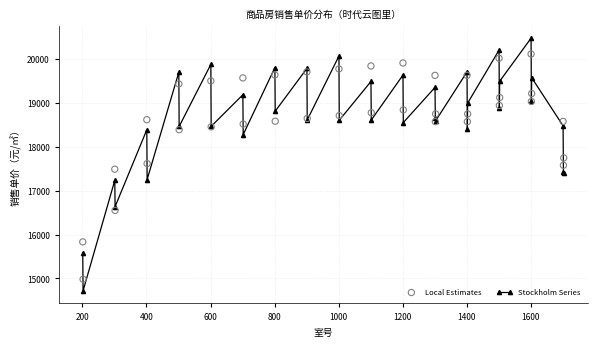

Which series contains the lowest Y value?

Stockholm Series